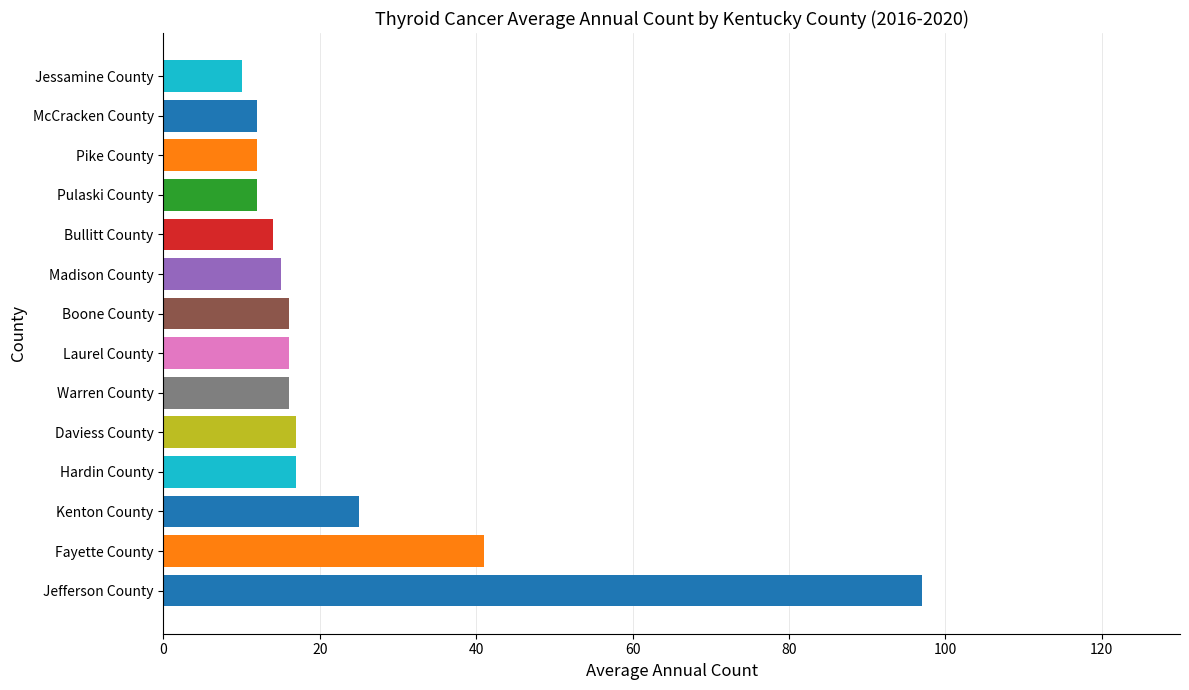

What is the greatest value displayed?

97